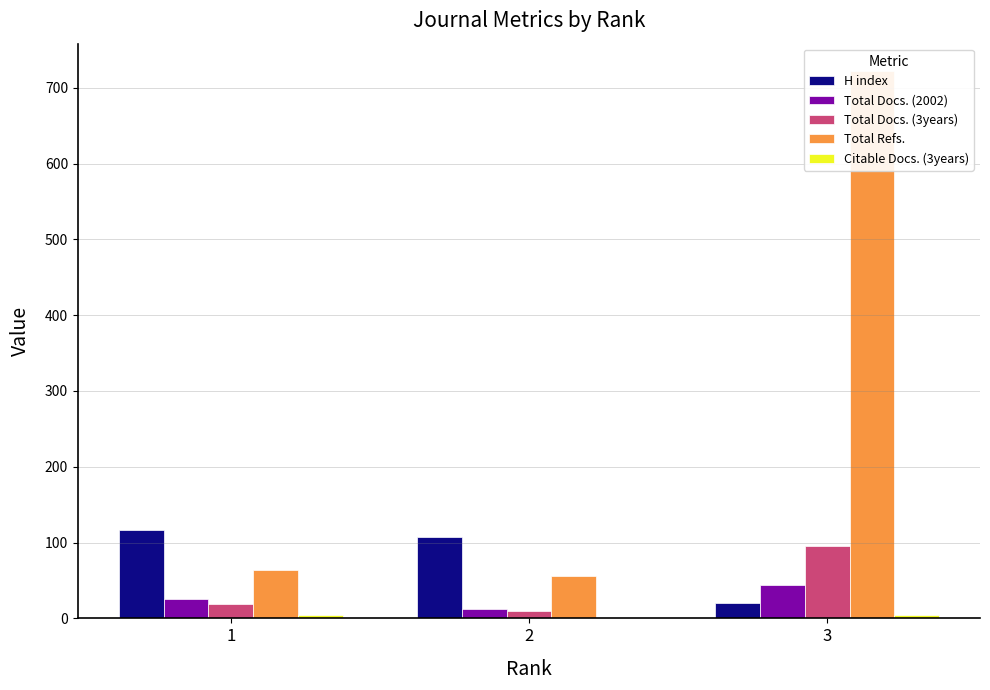

How many bars are there in each group?

5